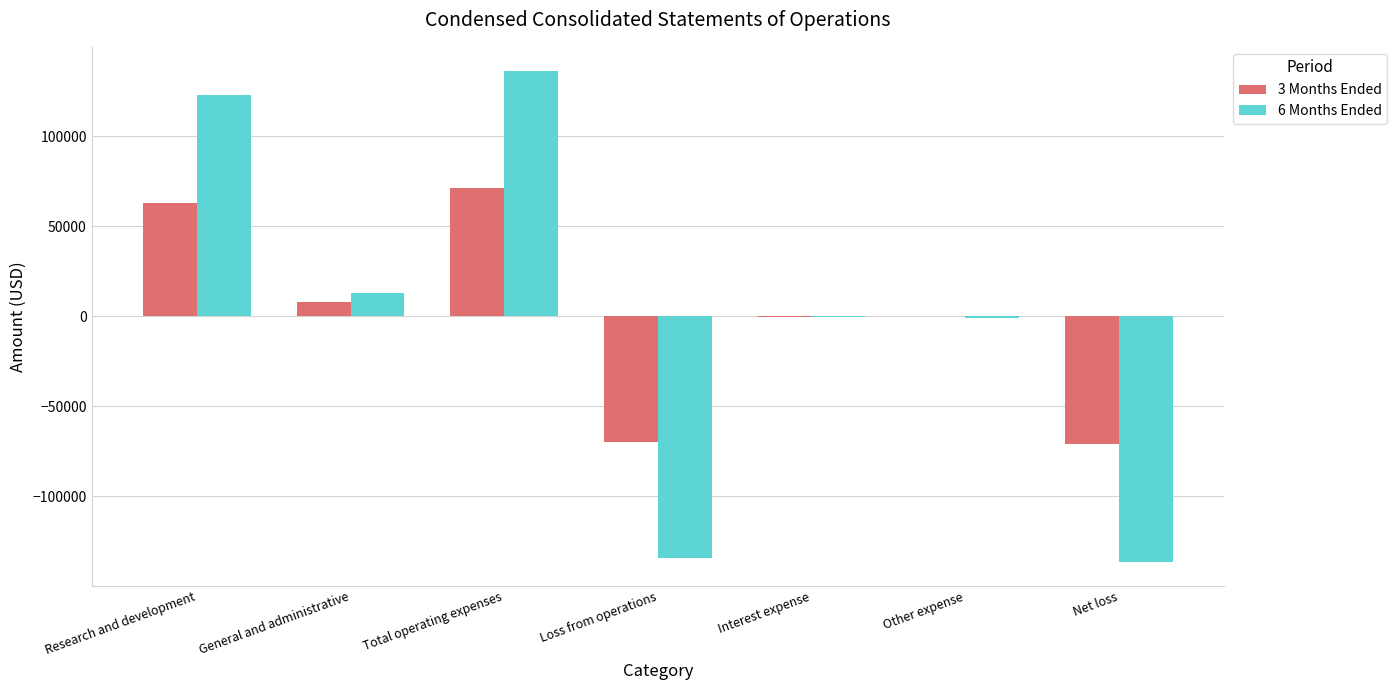

At which category does the chart reach its peak across all series?

Total operating expenses